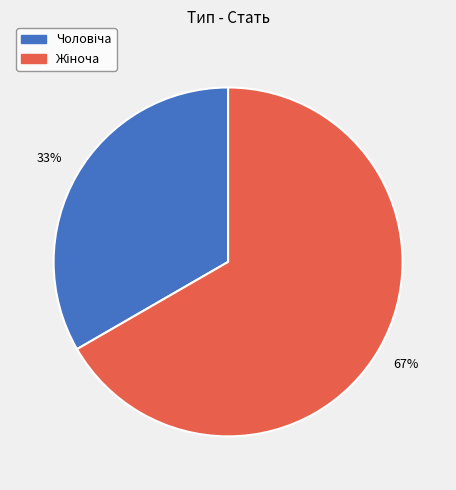

Is there any slice that represents more than half of the pie?

Yes